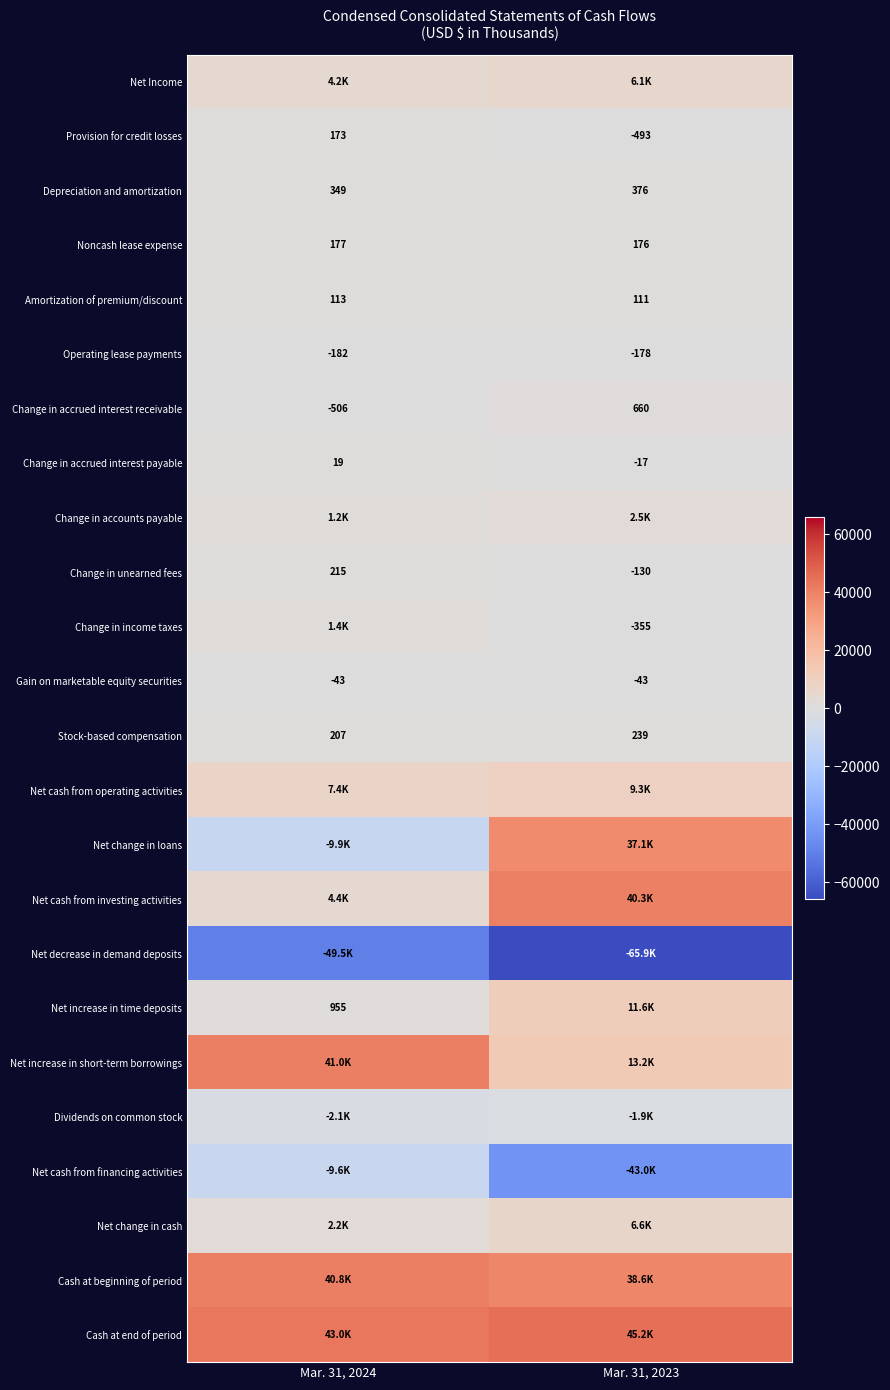

What is the sum of the Operating lease payments values at Mar. 31, 2023 and Mar. 31, 2024?

-360